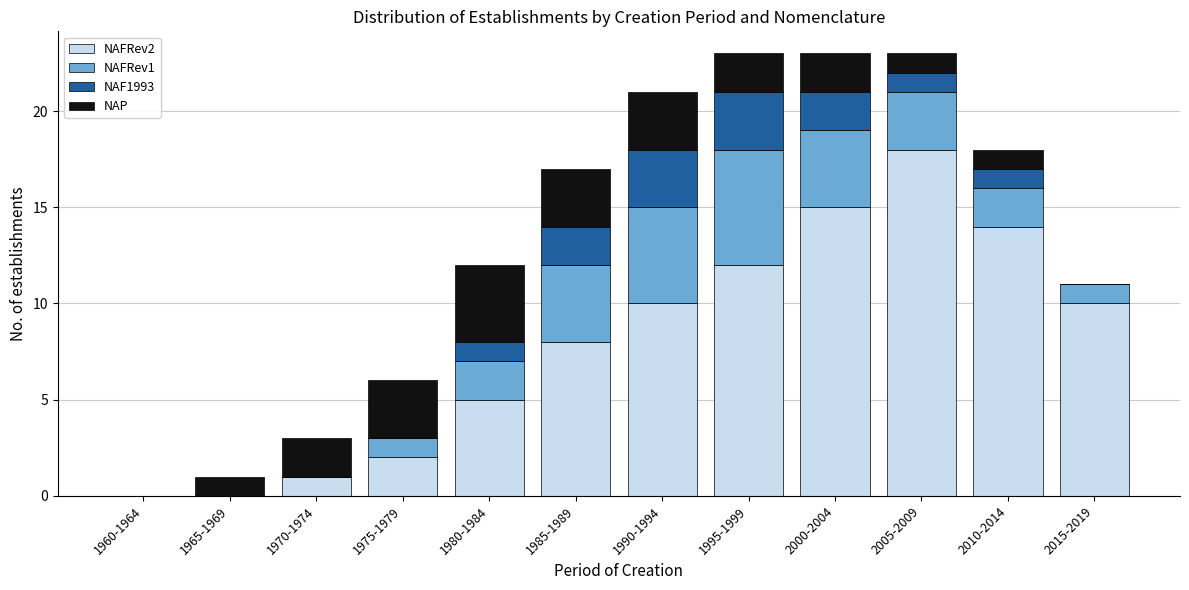

What is the total value across all series at 2010-2014?

18